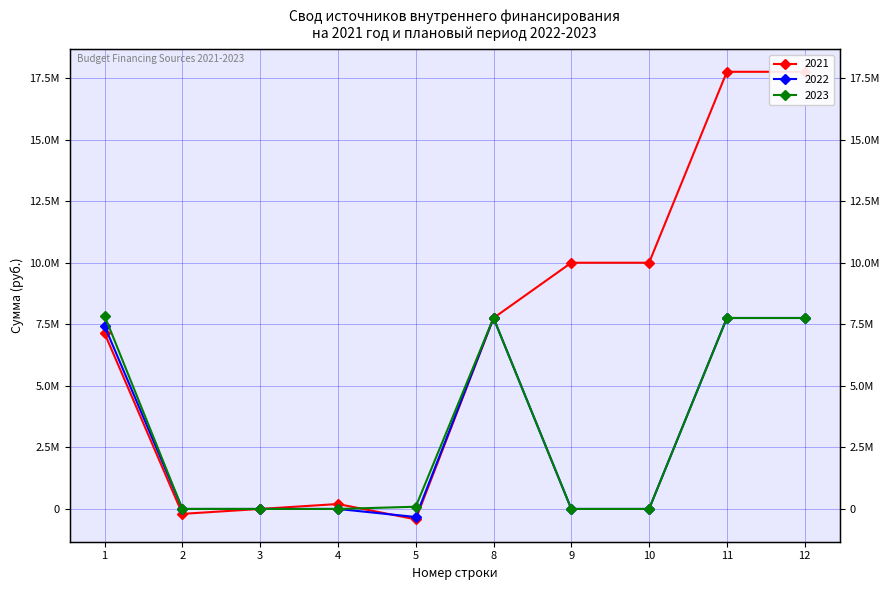

Rank the categories by 2023 value from highest to lowest.

1, 8, 11, 12, 5, 2, 3, 4, 9, 10